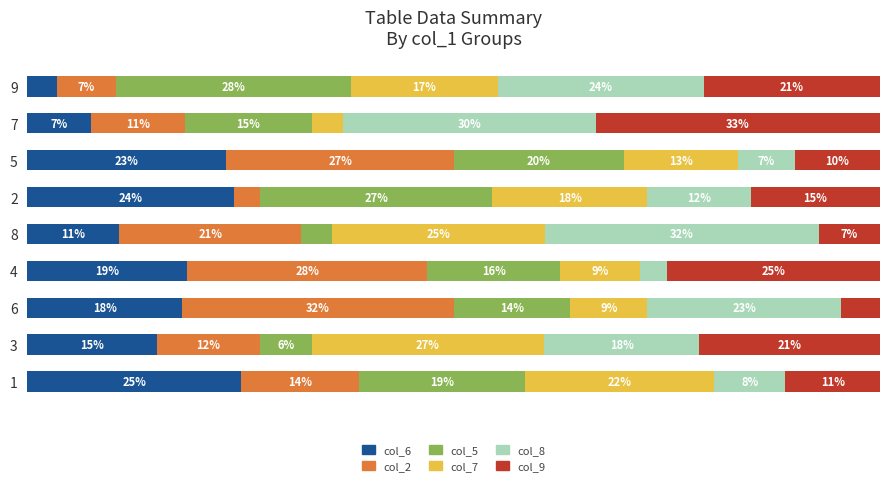

Reading left to right, what are all the values shown in this chart?

col_6: 0=3.4	1=7.4	2=23.3	3=24.2	4=10.7	5=18.8	6=18.2	7=15.2	8=25.0
col_2: 0=6.9	1=11.1	2=26.7	3=3.0	4=21.4	5=28.1	6=31.8	7=12.1	8=13.9
col_5: 0=27.6	1=14.8	2=20.0	3=27.3	4=3.6	5=15.6	6=13.6	7=6.1	8=19.4
col_7: 0=17.2	1=3.7	2=13.3	3=18.2	4=25.0	5=9.4	6=9.1	7=27.3	8=22.2
col_8: 0=24.1	1=29.6	2=6.7	3=12.1	4=32.1	5=3.1	6=22.7	7=18.2	8=8.3
col_9: 0=20.7	1=33.3	2=10.0	3=15.2	4=7.1	5=25.0	6=4.5	7=21.2	8=11.1